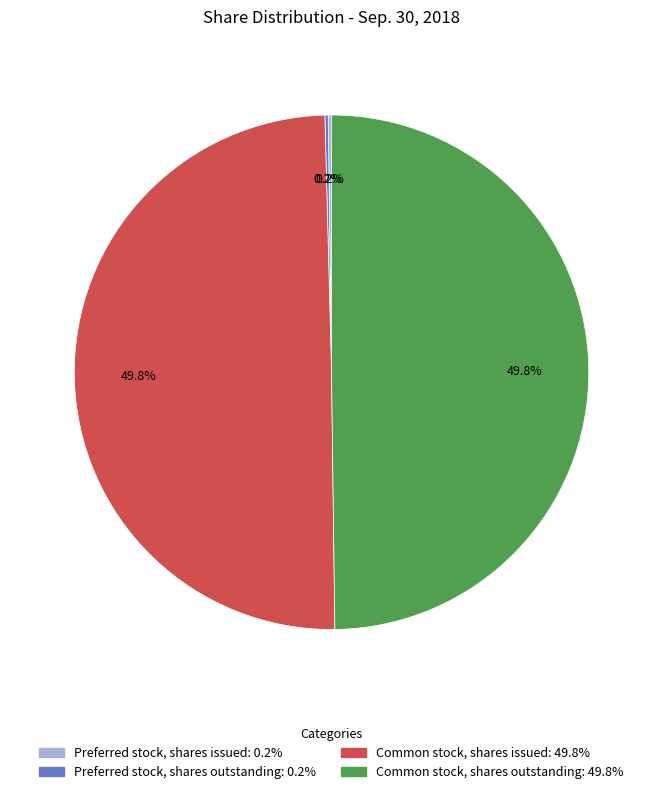

What is the smallest slice in the pie chart?

Preferred stock, shares issued